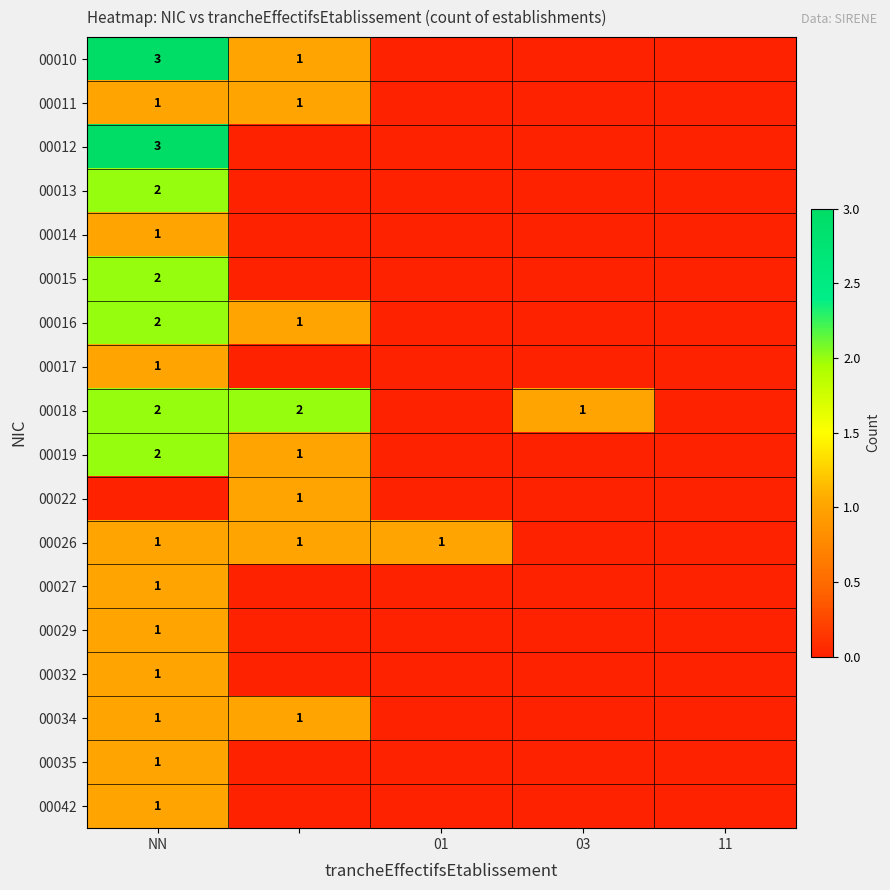

True or false: 00011 has a value of 1 at NN.

True